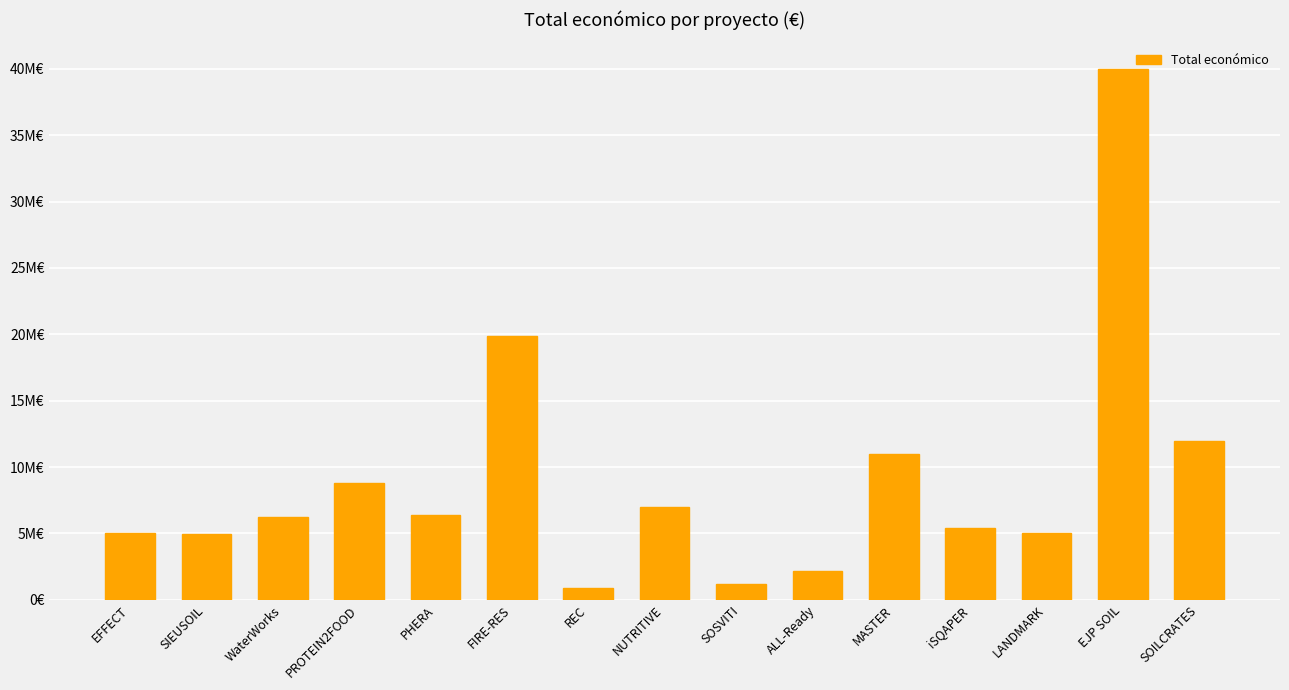

Which category has the highest value across all series?

EJP SOIL